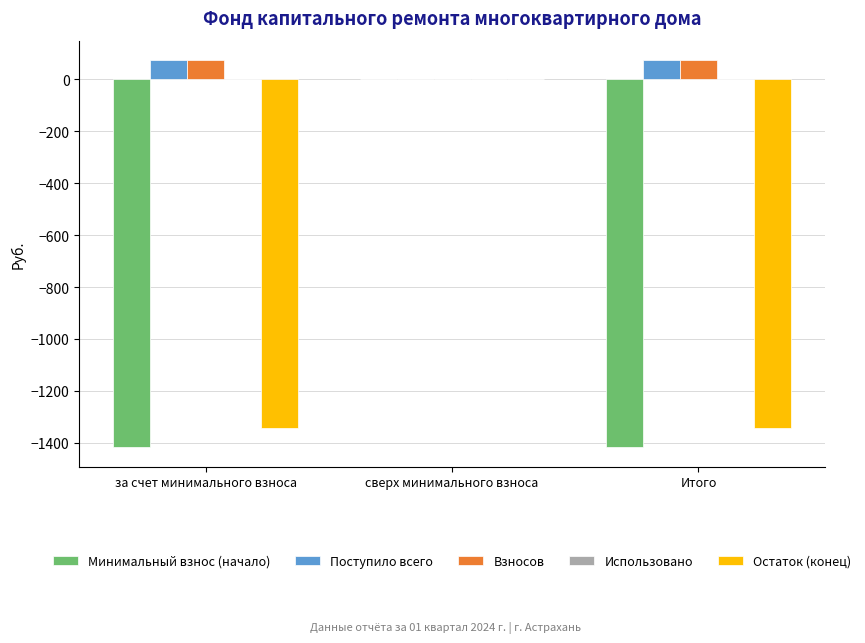

The value of Минимальный взнос (начало) at за счет минимального взноса is -1416.6. True or false?

True